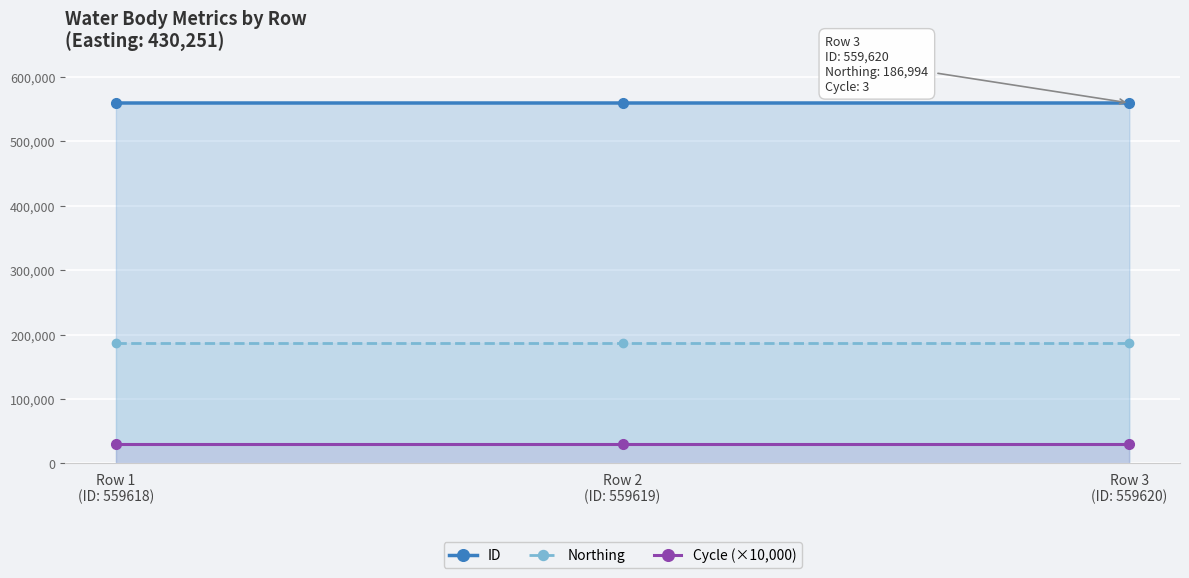

Reading right to left, list all the values displayed in this chart.

ID: 559620	559619	559618
Northing: 186994	186994	186994
Cycle (×10,000): 30000	30000	30000